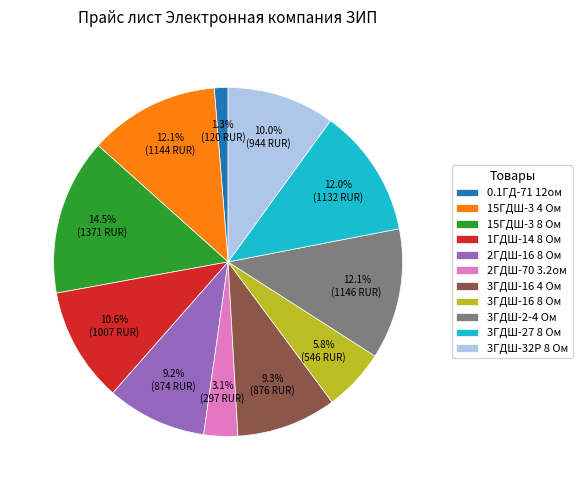

What is the largest slice in the pie chart?

15ГДШ-3 8 Ом